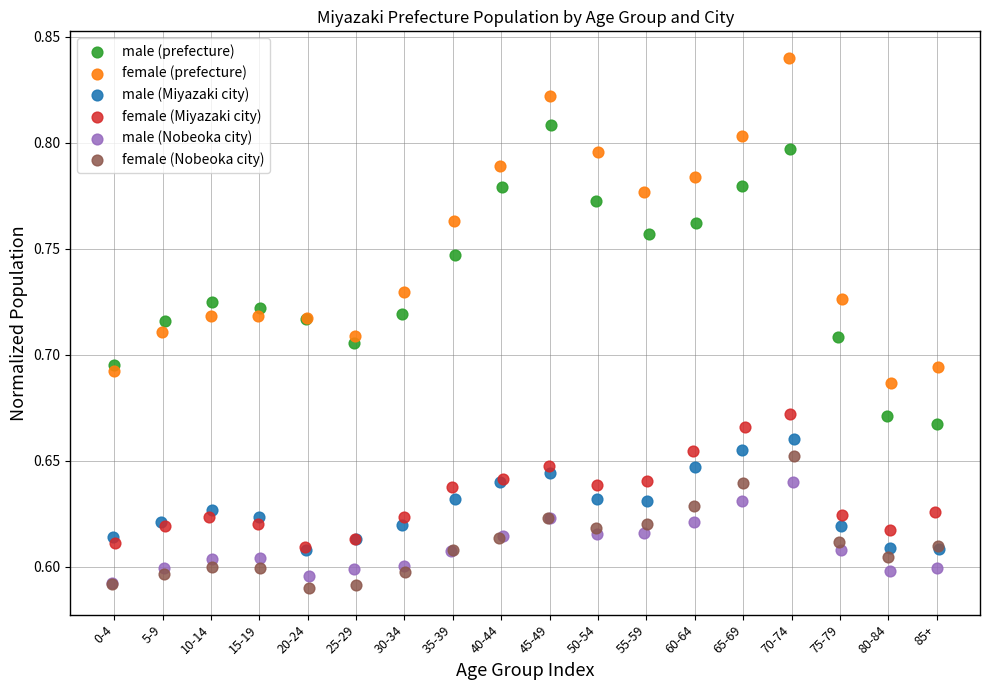

Which series reaches the maximum Y coordinate?

female (prefecture)